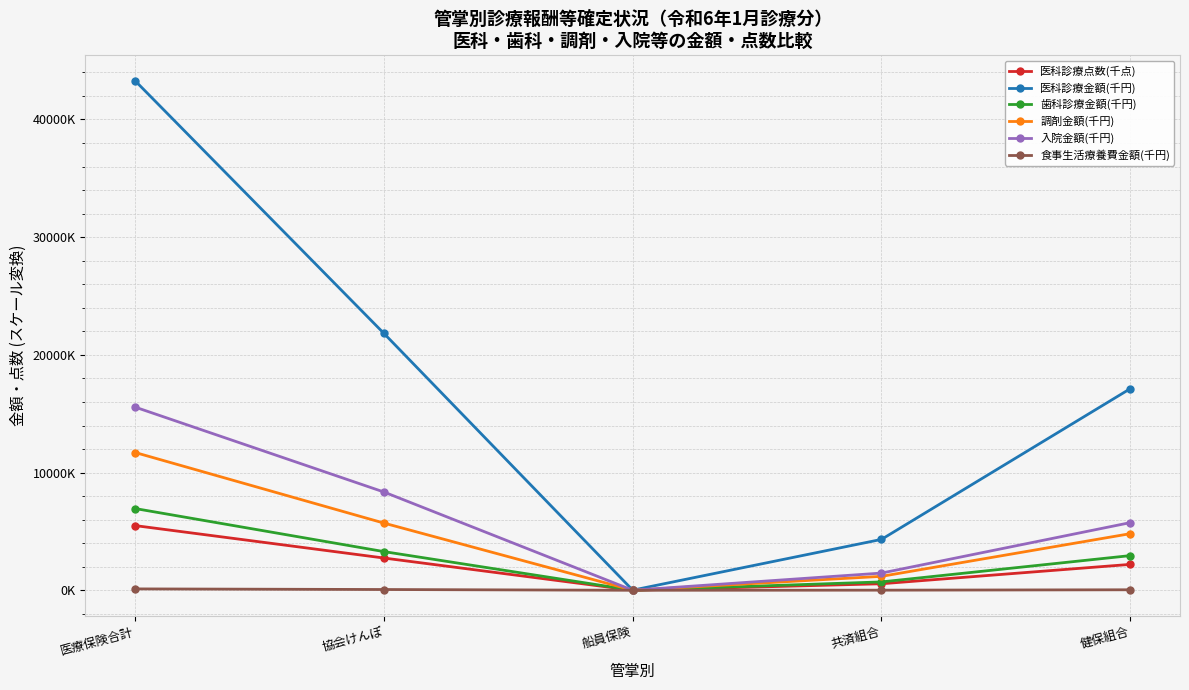

At which label does 医科診療点数(千点) reach its peak?

医療保険合計